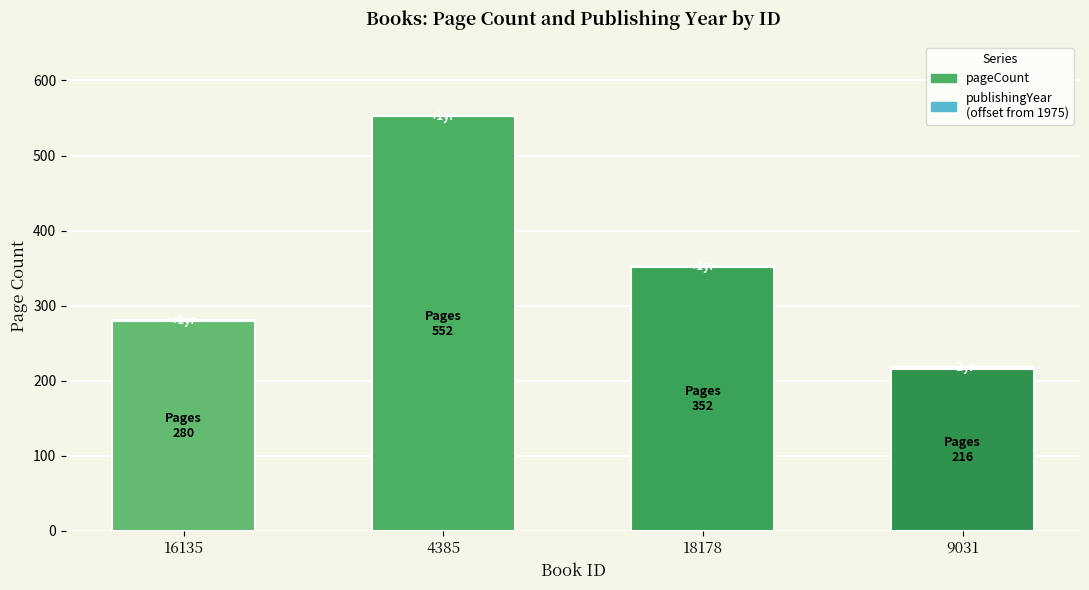

Count the number of data series in this chart.

2